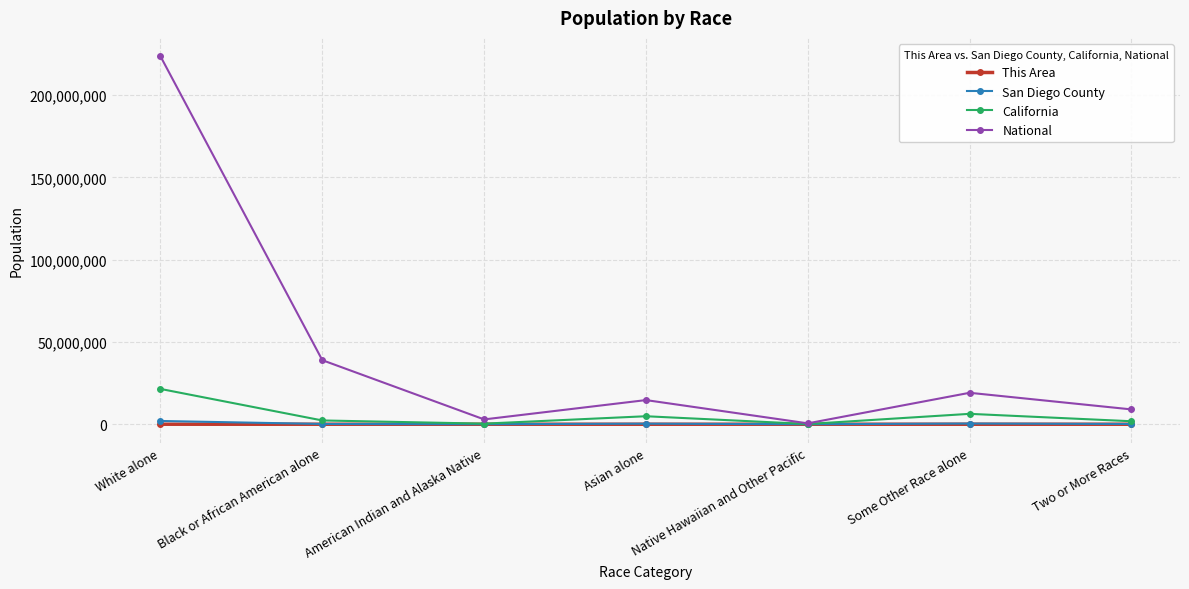

How many data points does each series have?

7